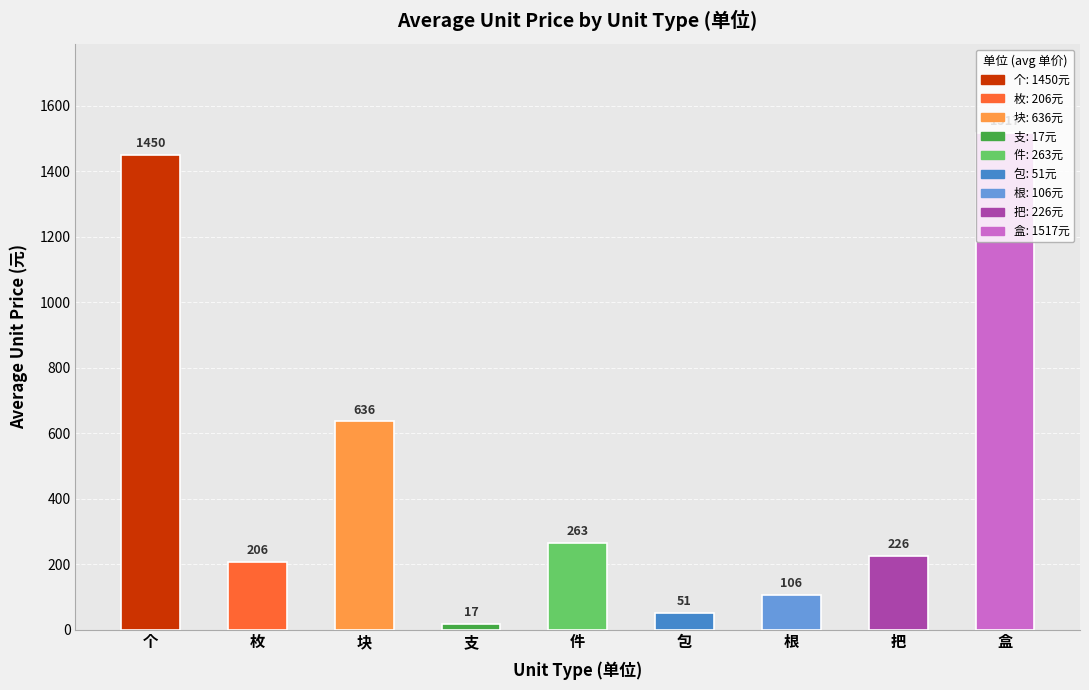

Is it true that the value at 块 is 305.9?

False